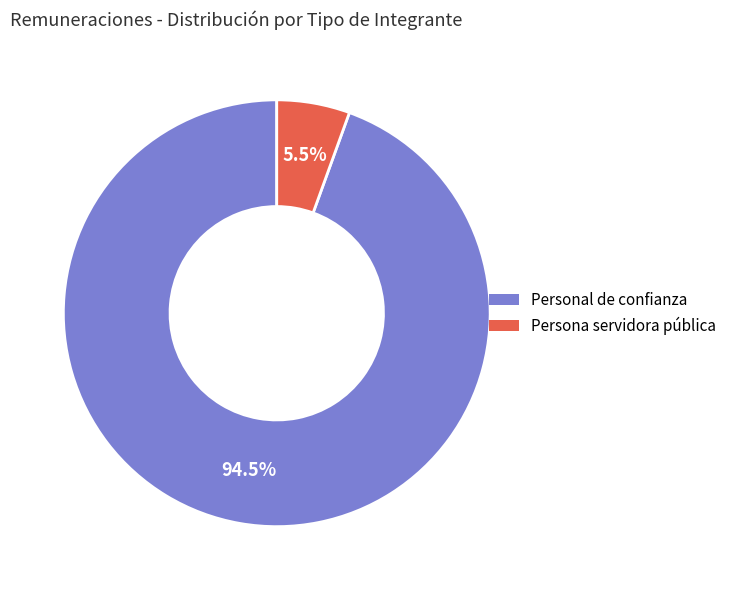

How much of the chart is everything except Persona servidora pública?

94.5%